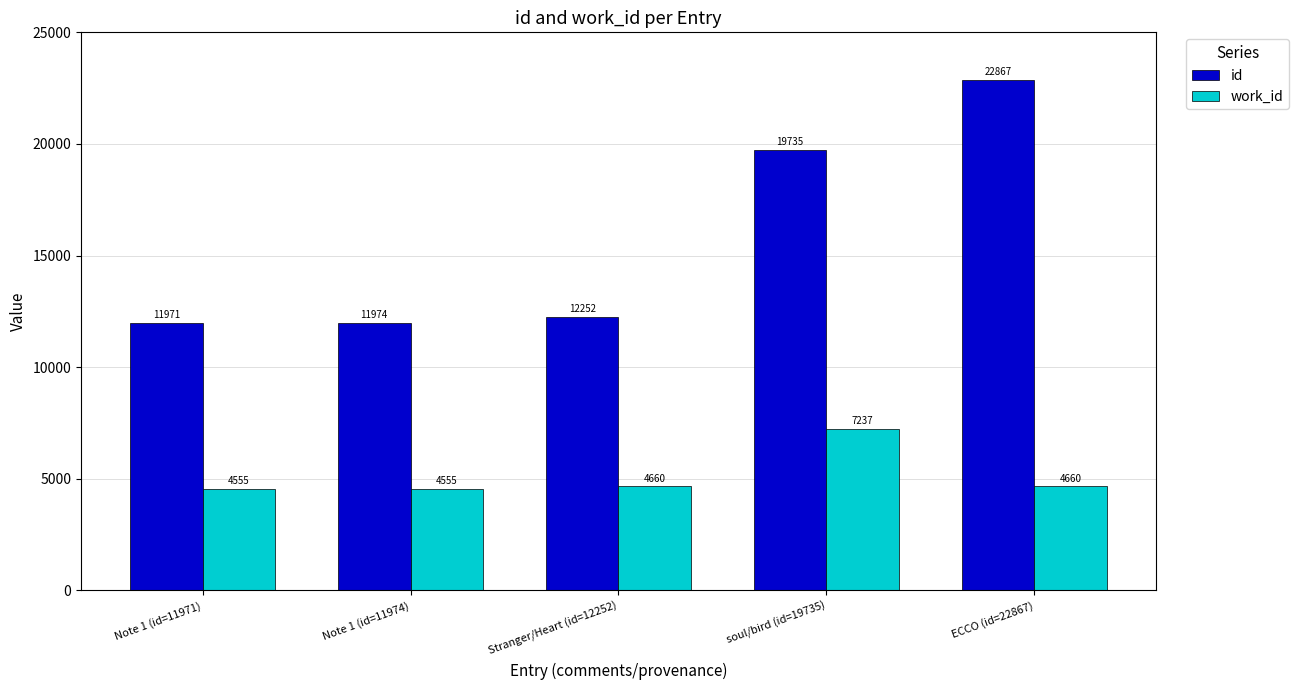

What are all the series names shown in the legend?

id, work_id